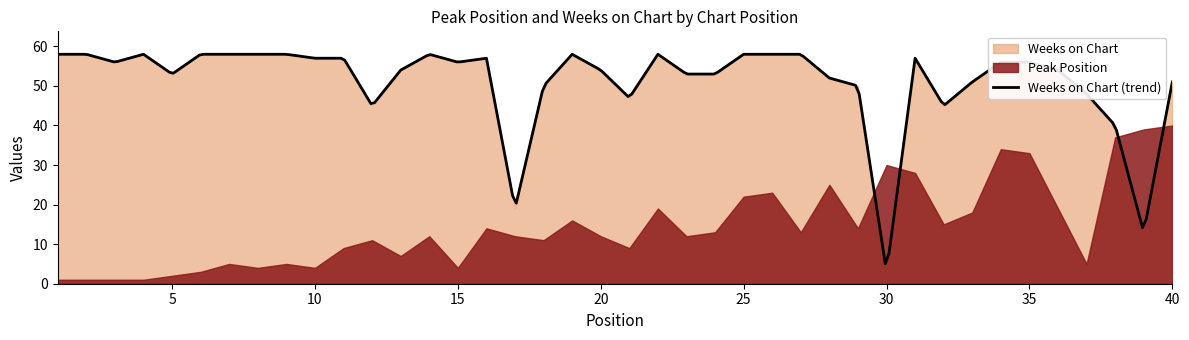

Which series ends up on top after the final intersection of Weeks on Chart and Peak Position?

Weeks on Chart